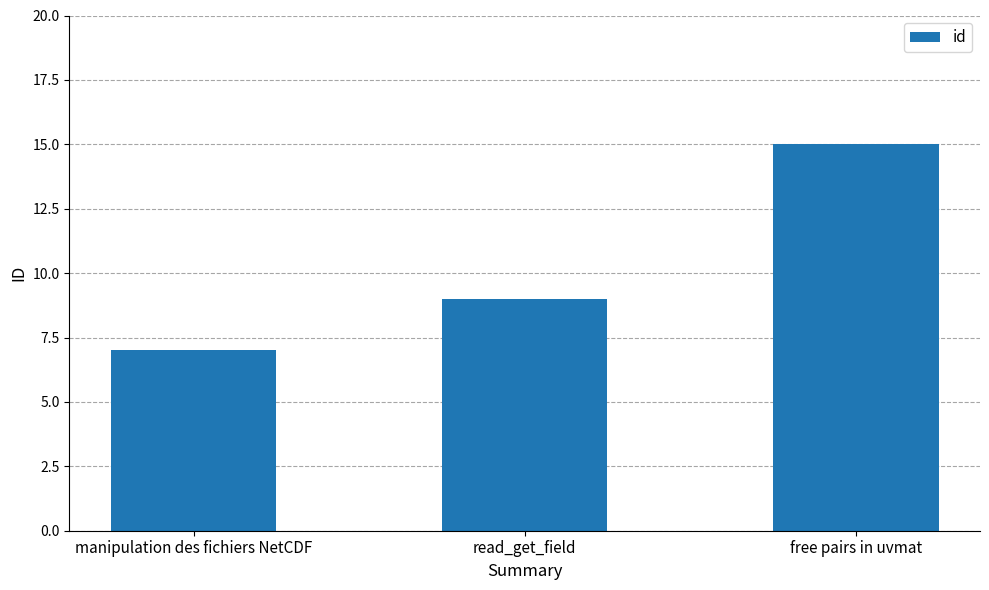

What is the change in value from manipulation des fichiers NetCDF to read_get_field?

+2